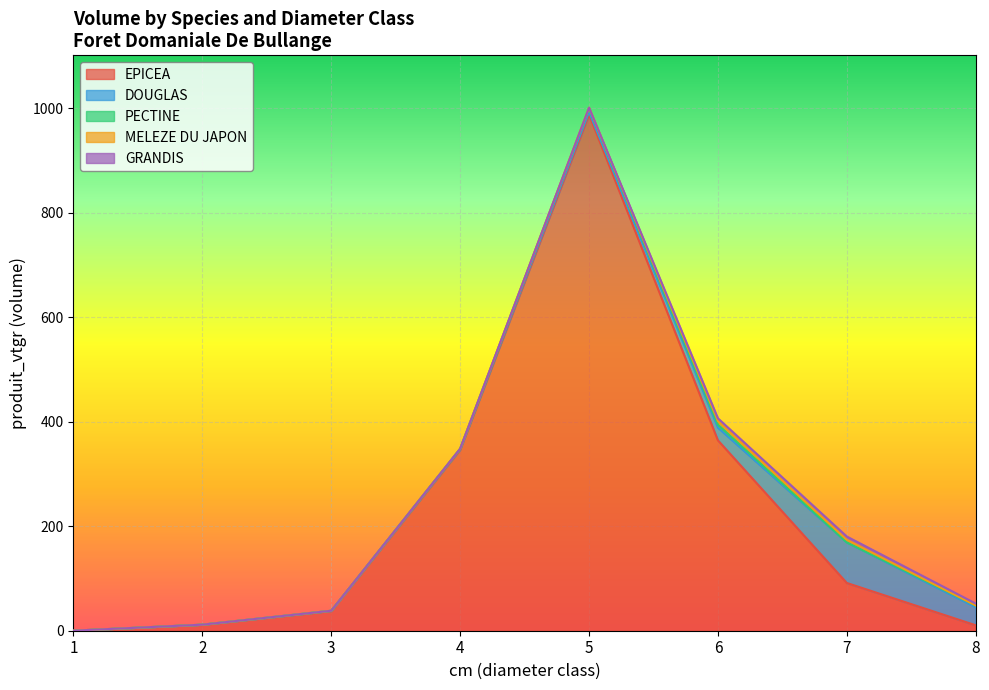

What is the minimum value for EPICEA?

0.1